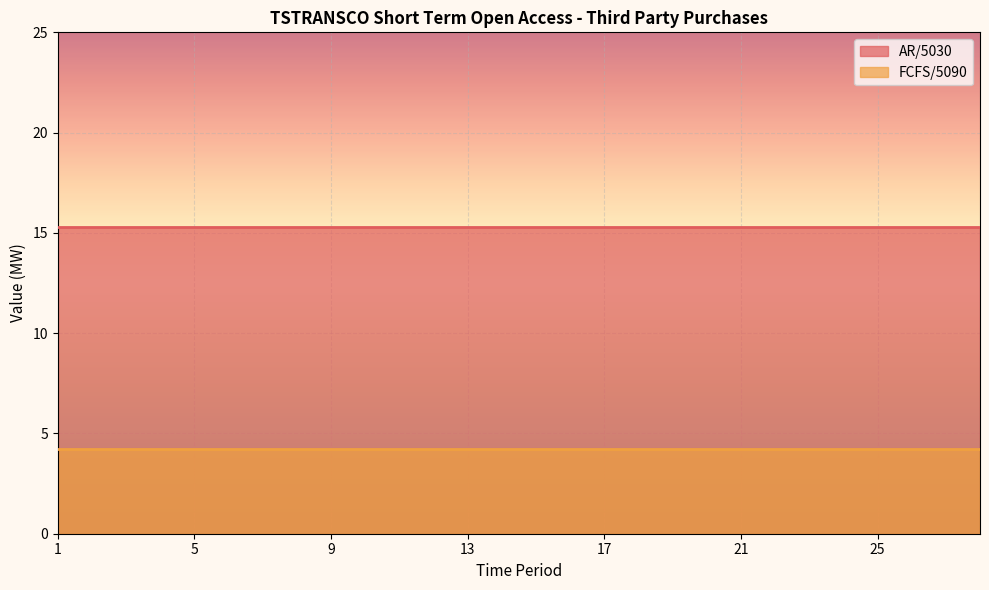

What is the highest value of the AR/5030 series?

15.3